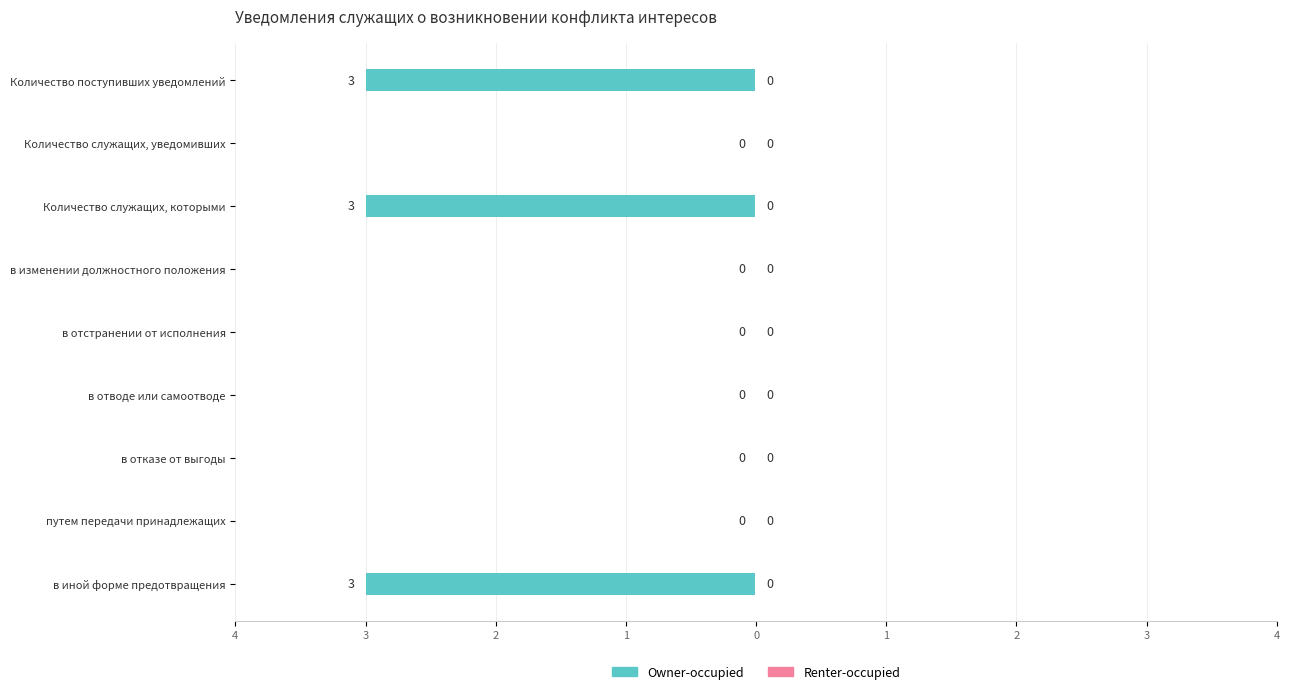

Are the bars horizontal?

Yes